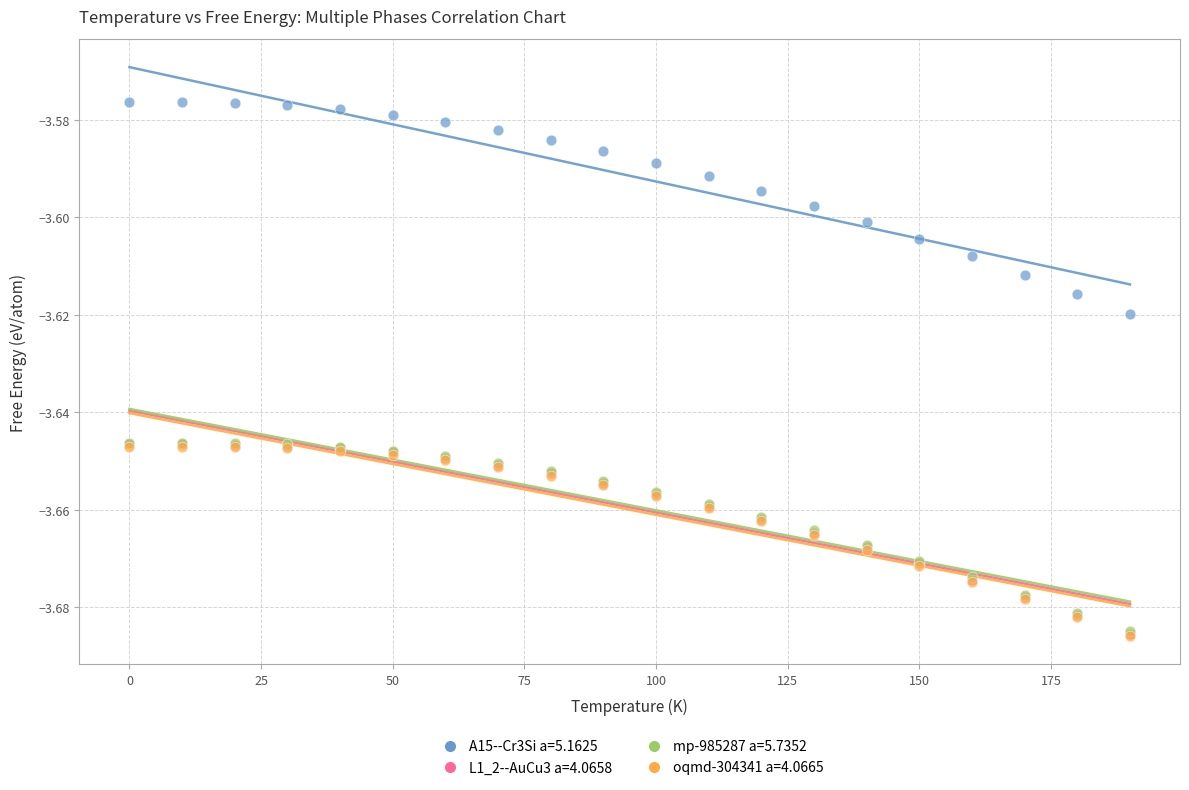

Which series has the largest Y range (max minus min)?

A15--Cr3Si a=5.1625